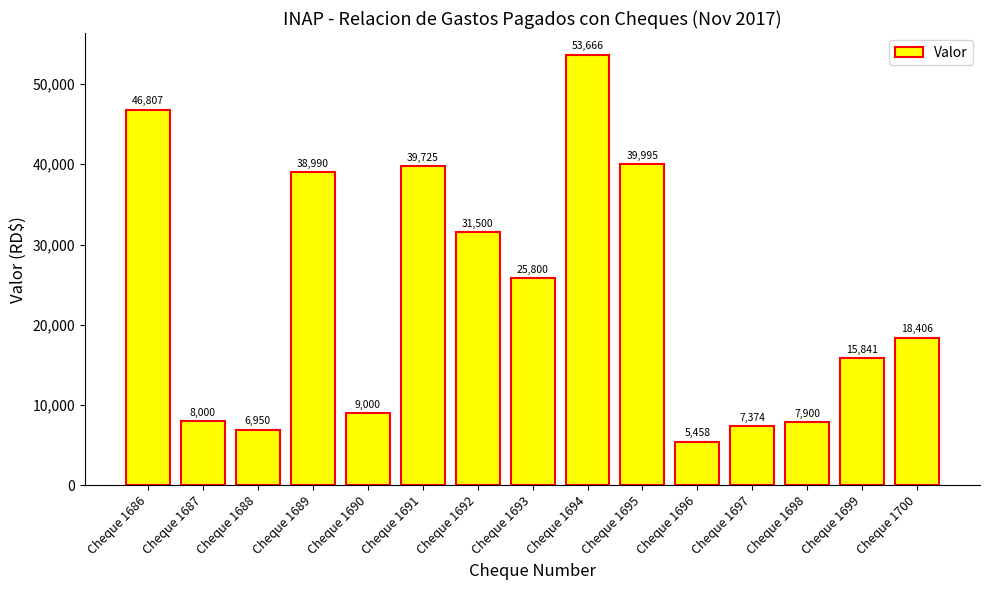

Count the number of data series in this chart.

1